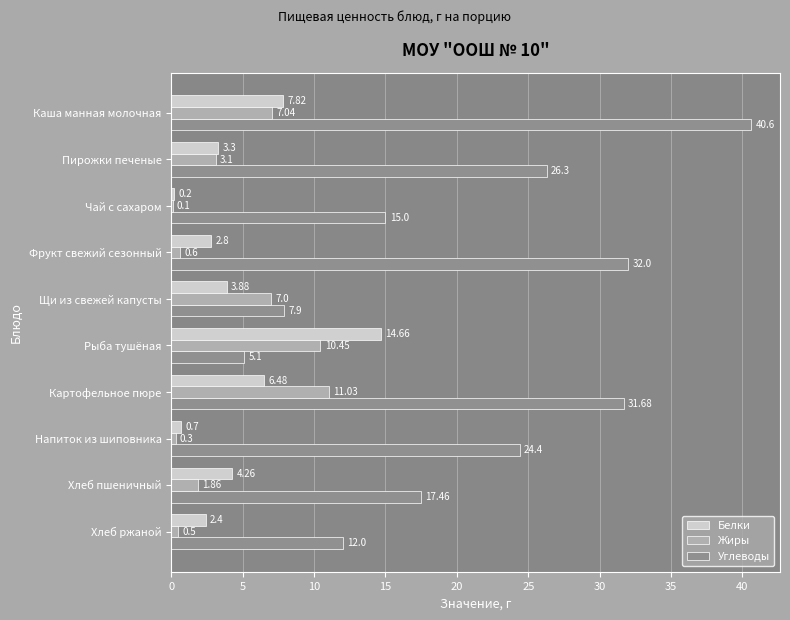

Between Чай с сахаром and Хлеб ржаной, which series saw the biggest shift?

Углеводы